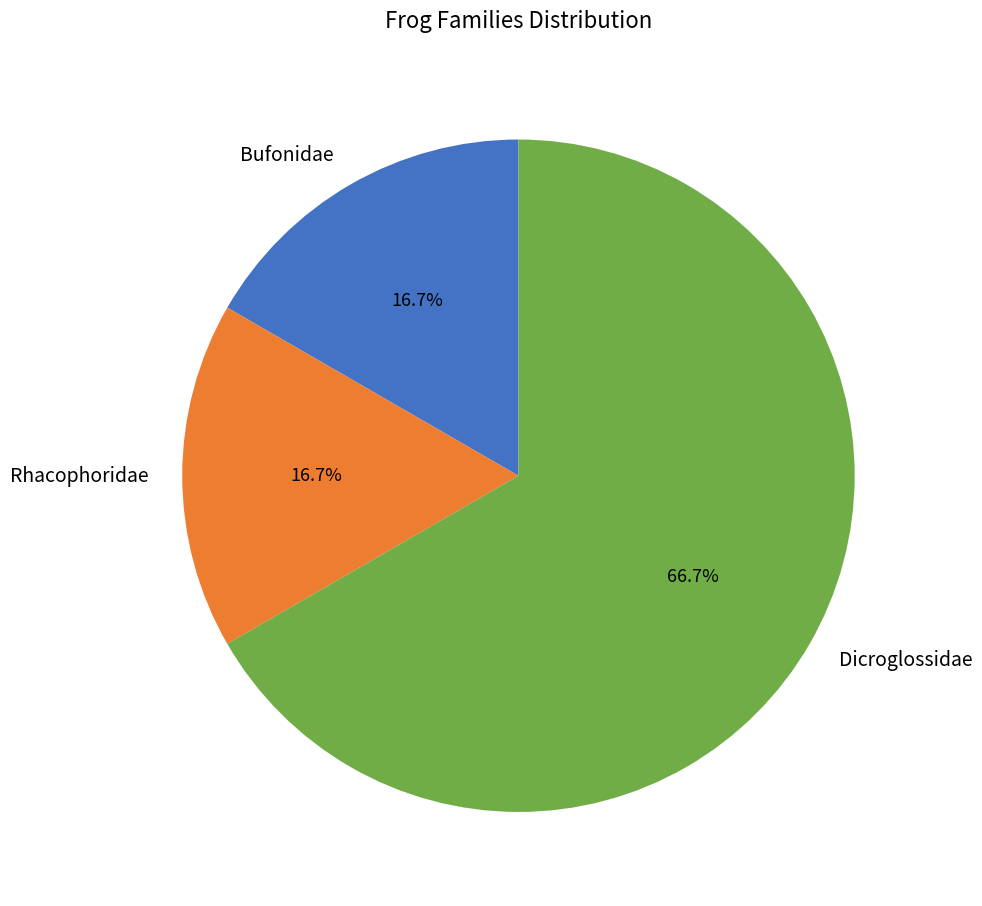

True or false: Dicroglossidae accounts for 77% of the total.

False